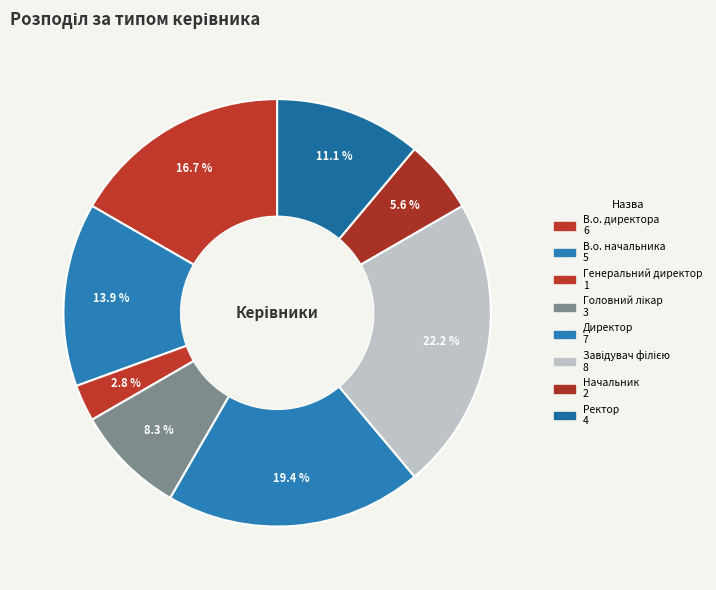

How much of the chart is everything except В.о. начальника?

86.1%